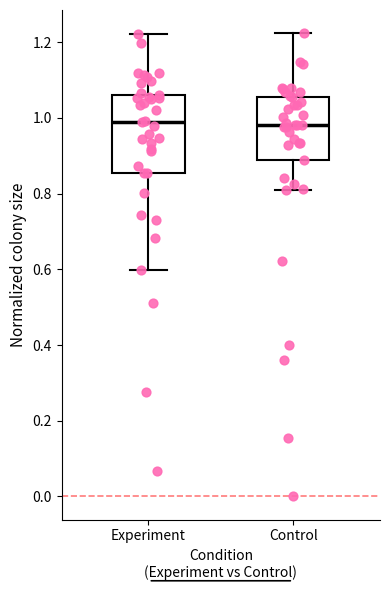

Reading left to right, read every box against the y-axis: the position of its median line, the range the box covers, and the ends of its whiskers. The values are not printed on the chart, so give them approximately, as read against the axis.

Experiment: median 0.98, box 0.86 to 1.06, whiskers 0.60 to 1.22
Control: median 0.98, box 0.88 to 1.06, whiskers 0.80 to 1.22